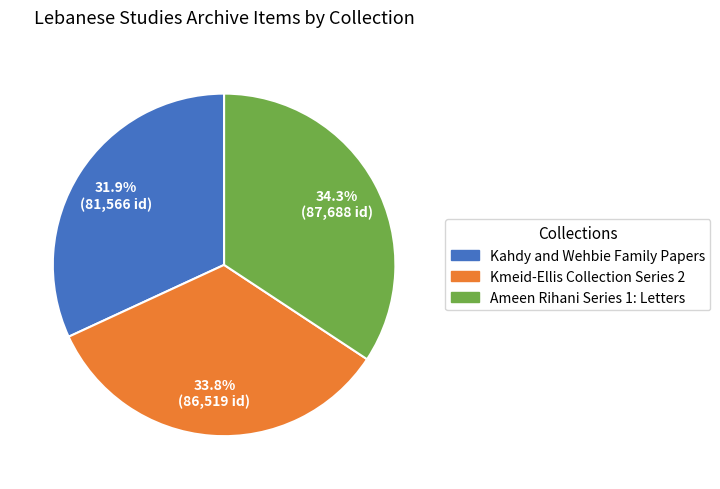

Which category has the smallest portion of the pie?

Kahdy and Wehbie Family Papers